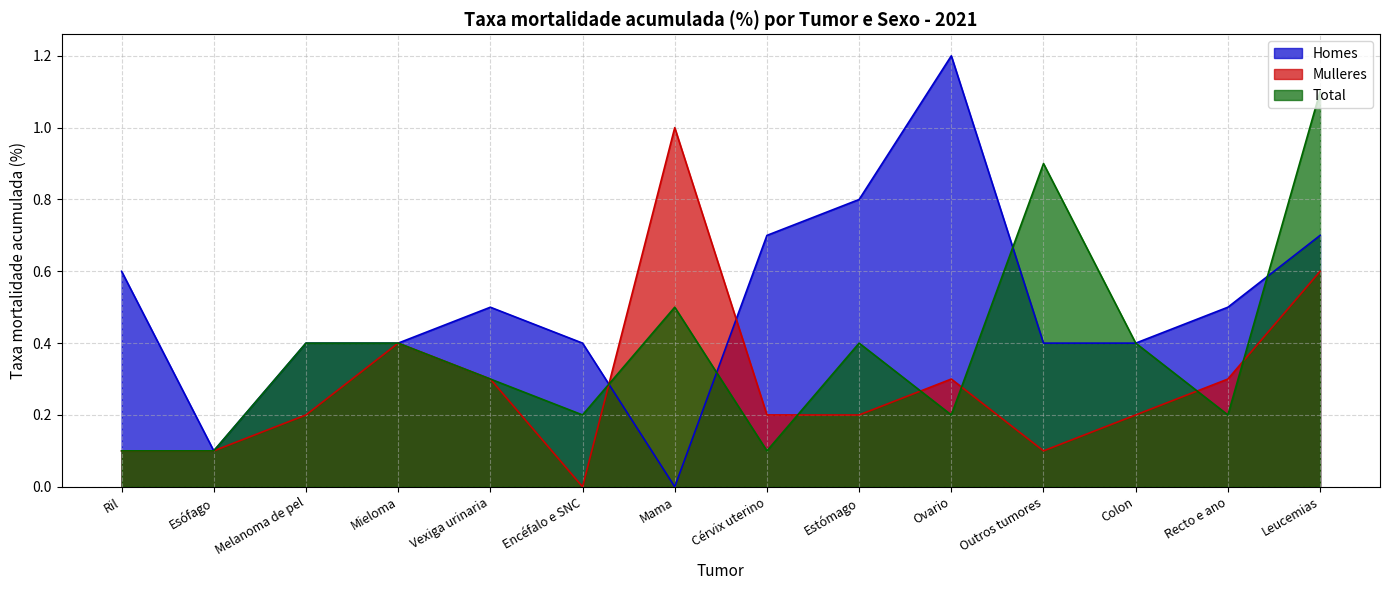

Which series has the widest spread of values?

Homes